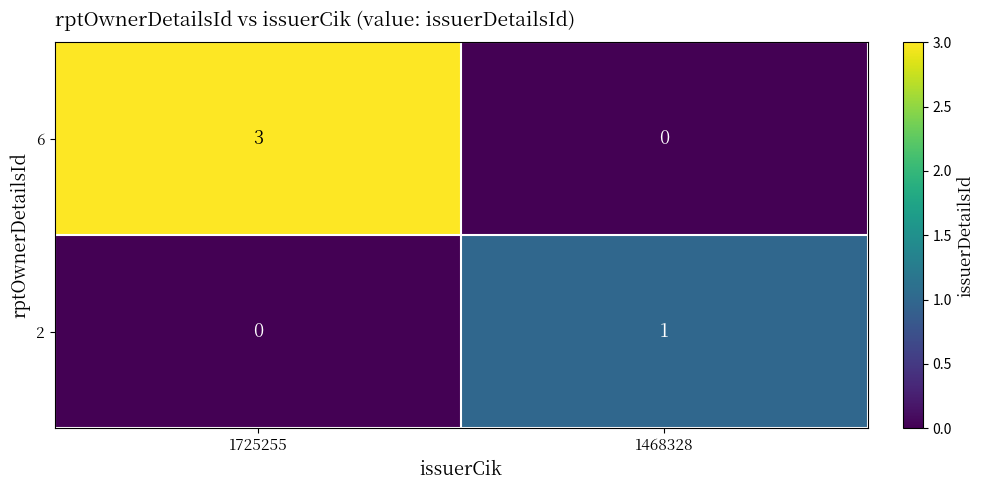

What is the maximum value shown in the chart?

3